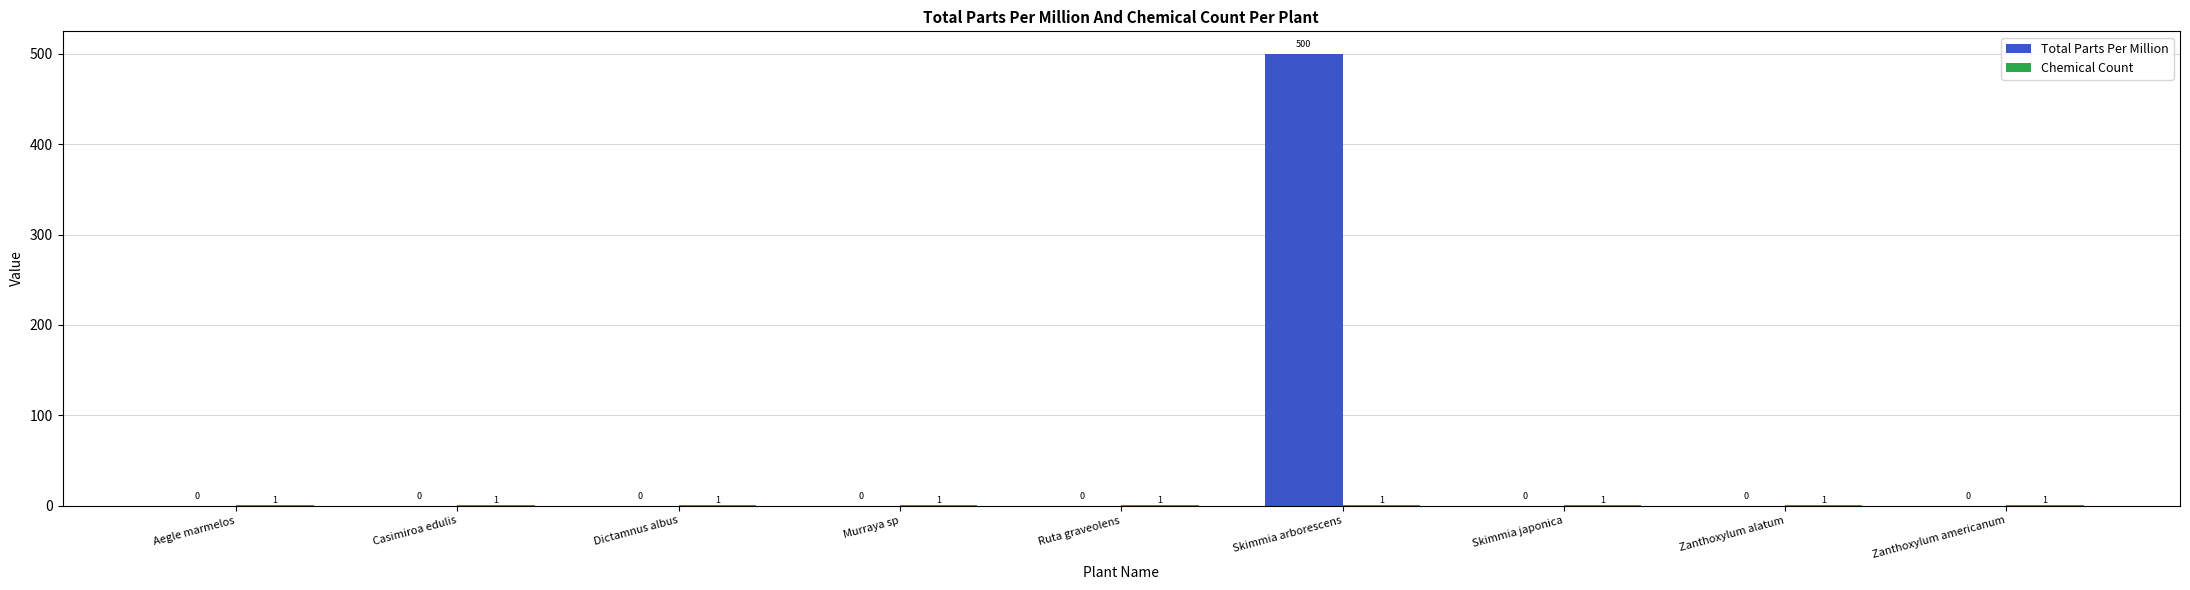

How many groups of bars are there?

9